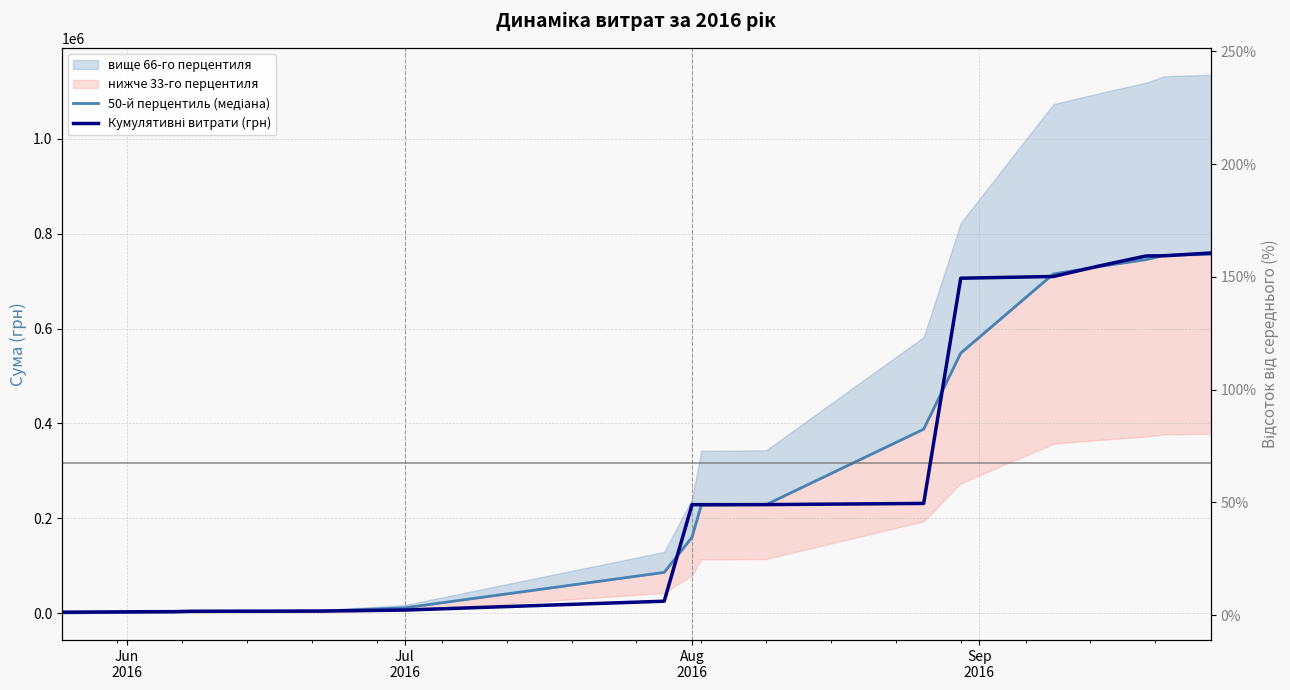

The value of 50-й перцентиль (медіана) at 9 is 144349.2. True or false?

False